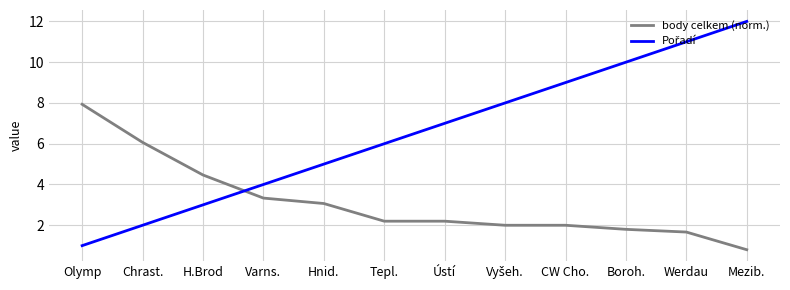

Does the chart display data point markers on the line(s)?

No